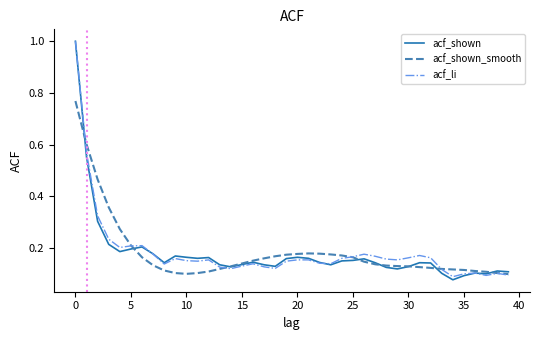

What is the maximum value for acf_li?

1.0